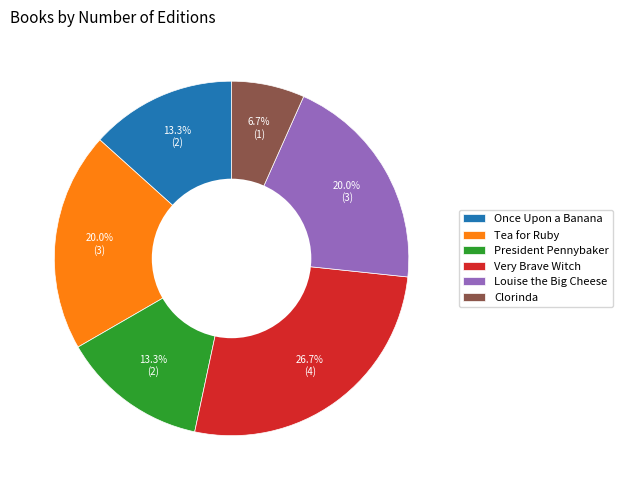

Count the number of slices in the pie.

6